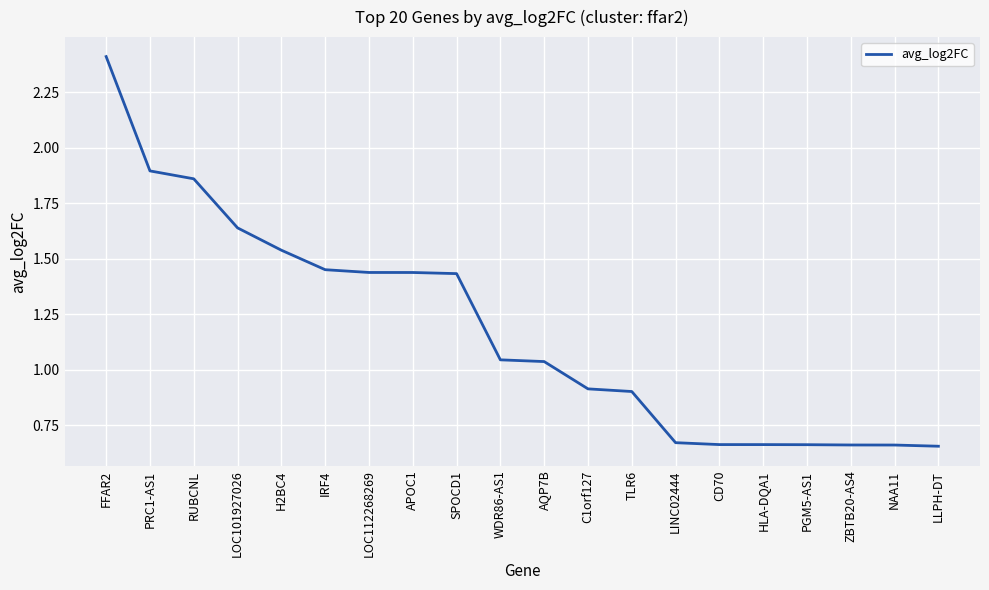

Which label corresponds to the largest value in the chart?

FFAR2